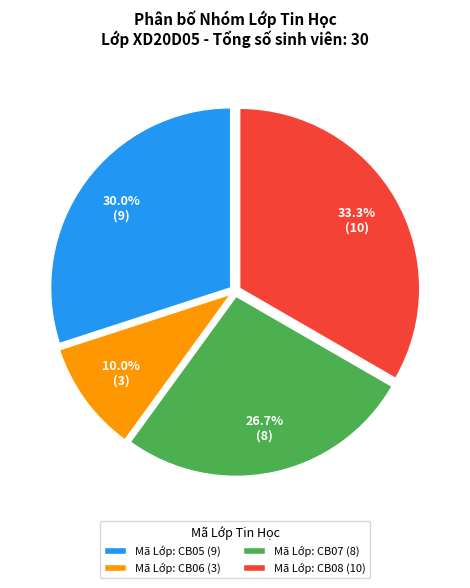

What is the total percentage of Mã Lớp: CB05 (9) and Mã Lớp: CB07 (8)?

56.7%